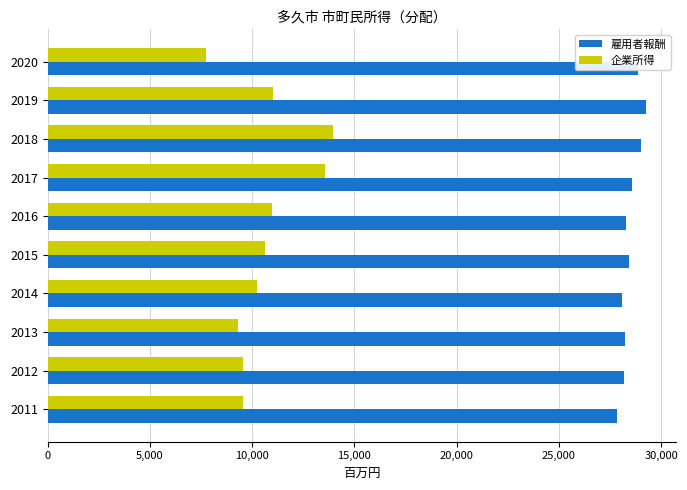

How many values in the 雇用者報酬 series exceed 28413?

5